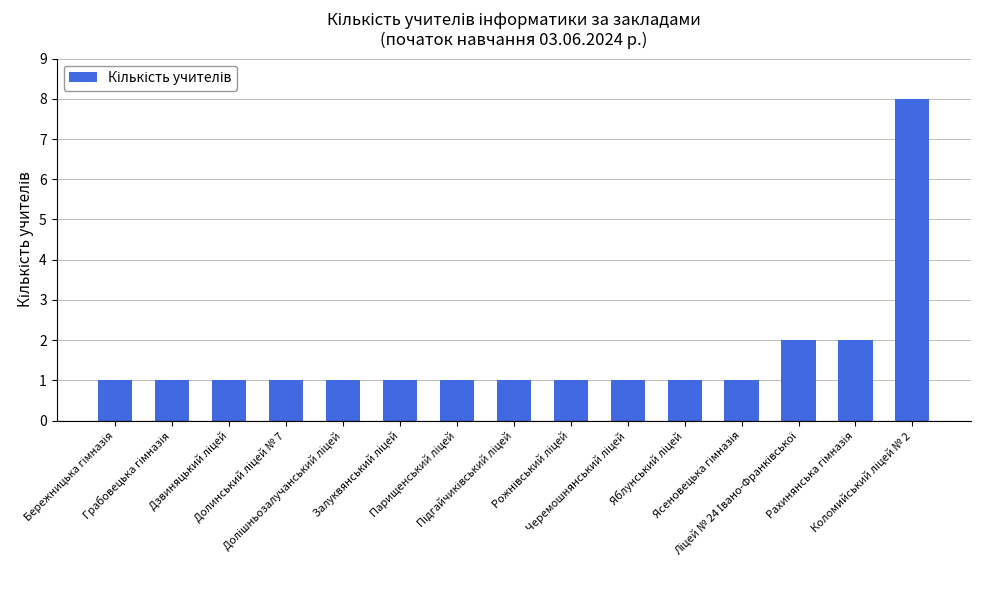

Reading right to left, list all the values displayed in this chart.

8	2	2	1	1	1	1	1	1	1	1	1	1	1	1